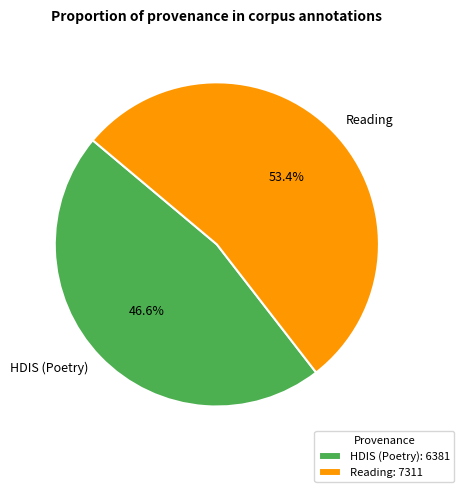

Count the number of slices in the pie.

2